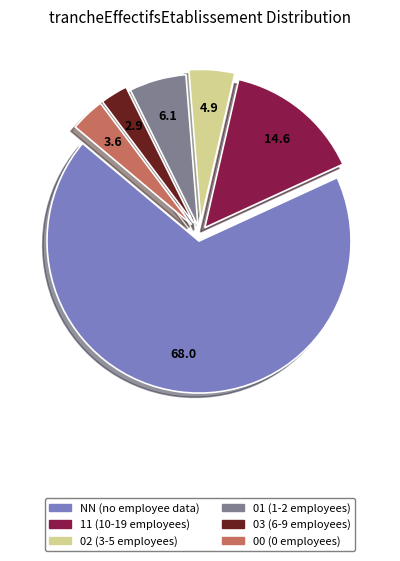

Is there a majority slice in this chart?

Yes